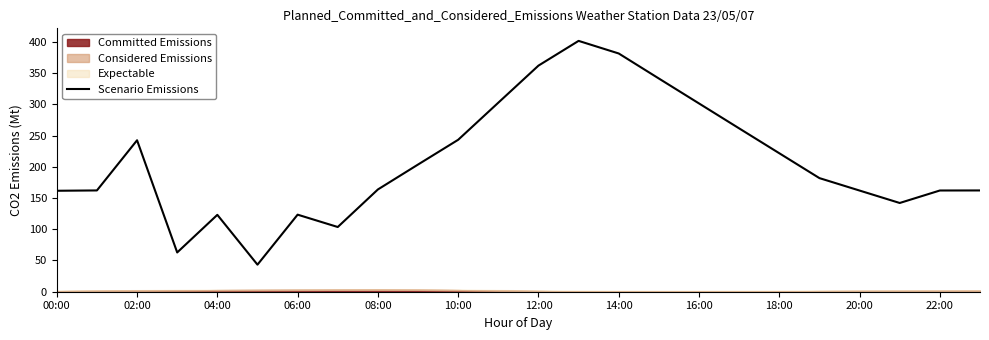

True or false: the data has more than 1 interior local peaks.

True